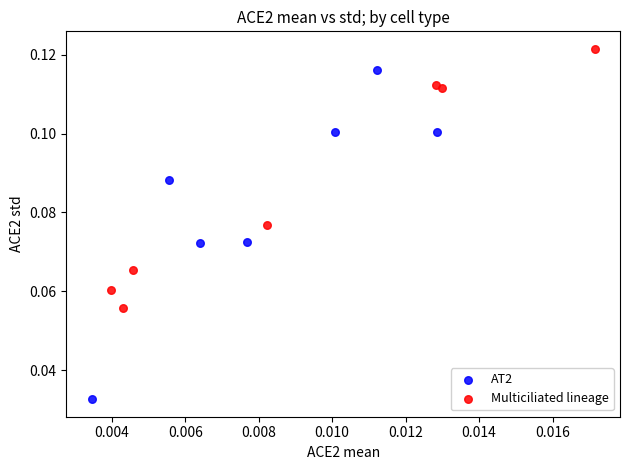

Which series contains the lowest Y value?

AT2